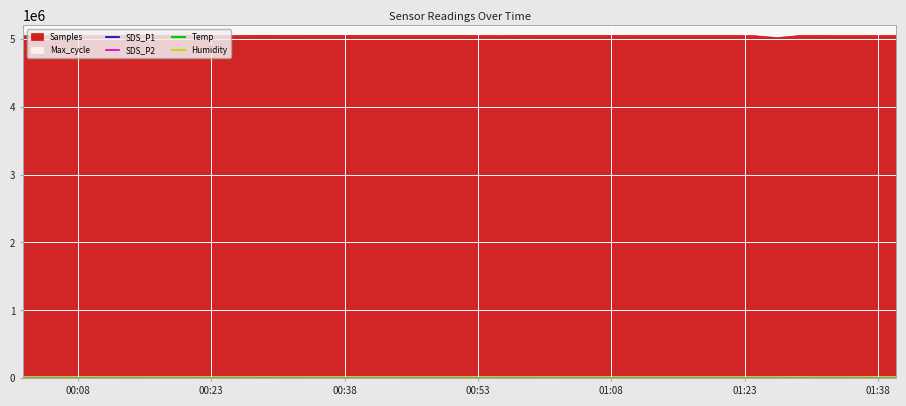

How many intersections are there between SDS_P1 and Humidity?

3